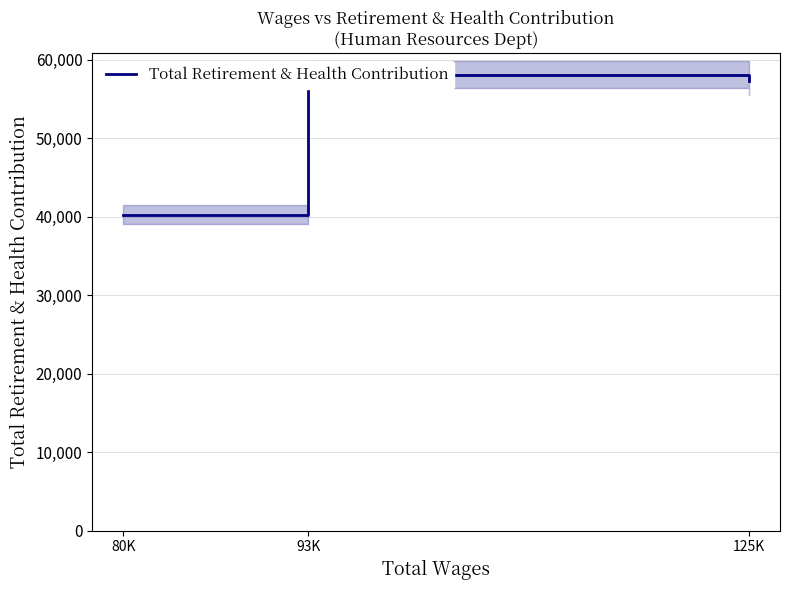

What is the smallest value displayed?

40255